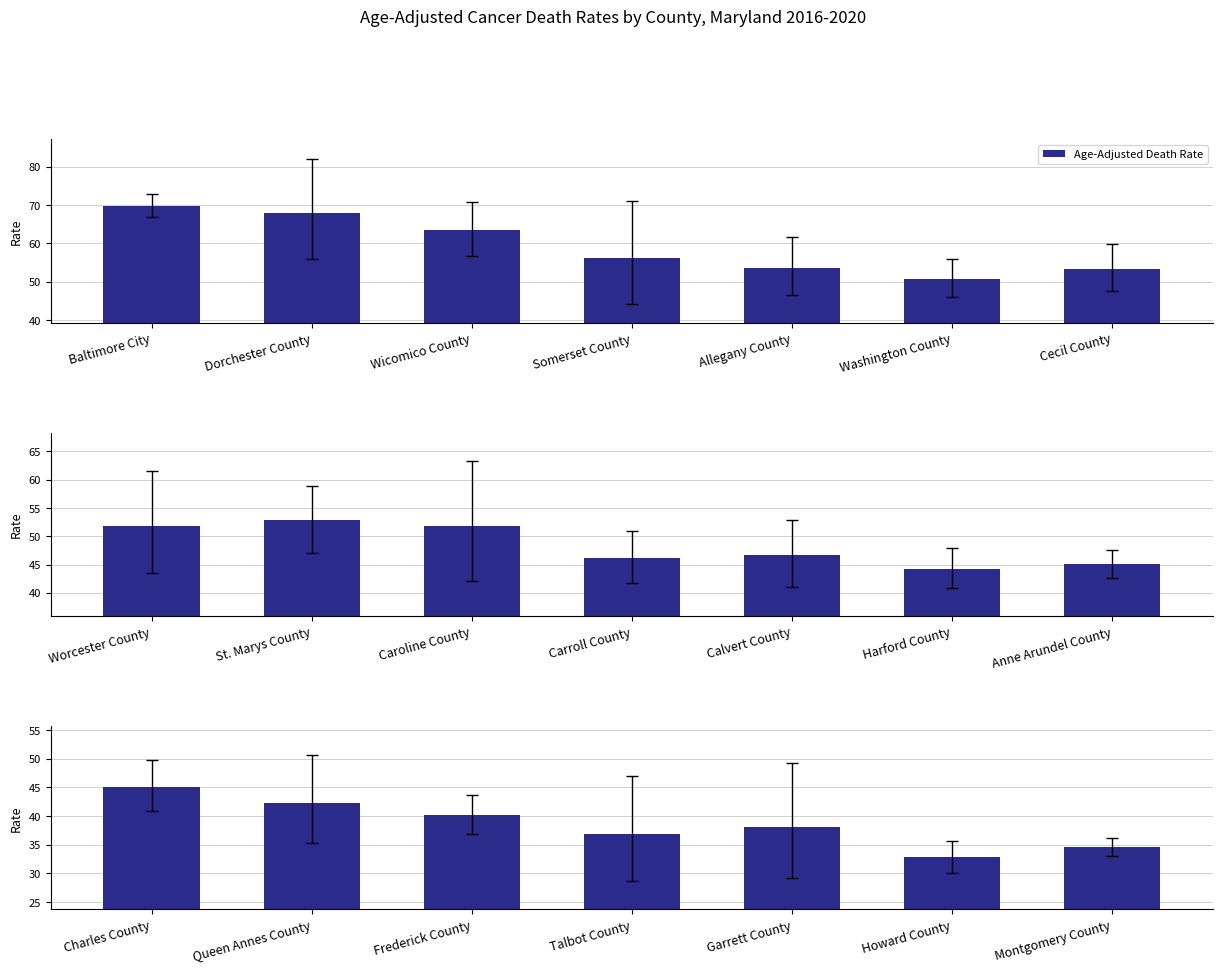

What is the label of the 1st bar from the left?

Charles County